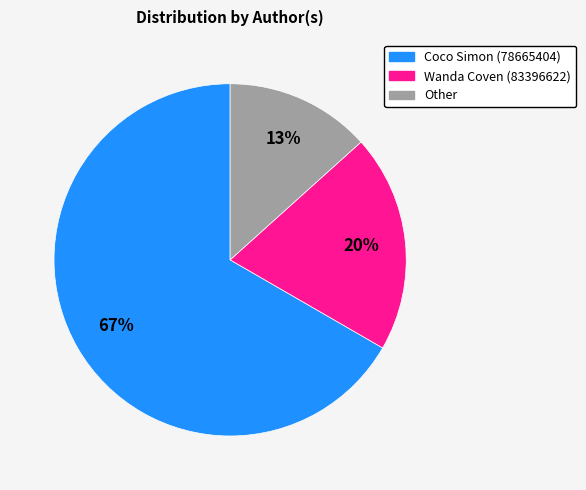

Which slice is the smallest?

Other